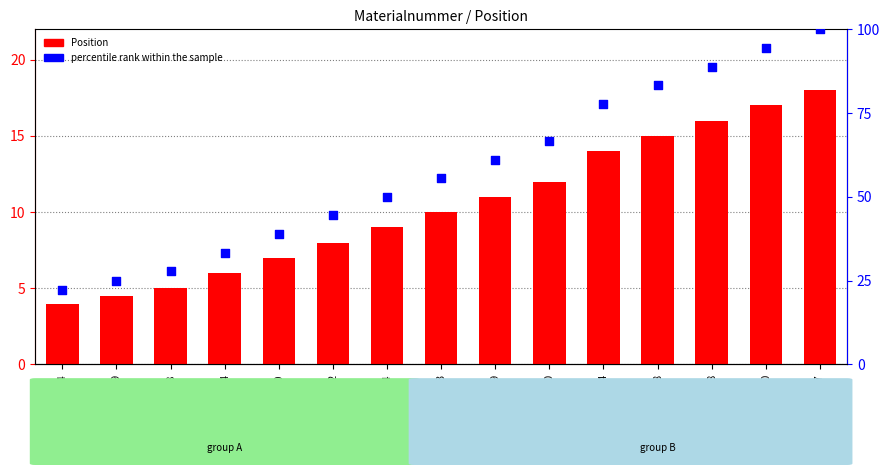

What are all the series names shown in the legend?

Position, percentile rank within the sample